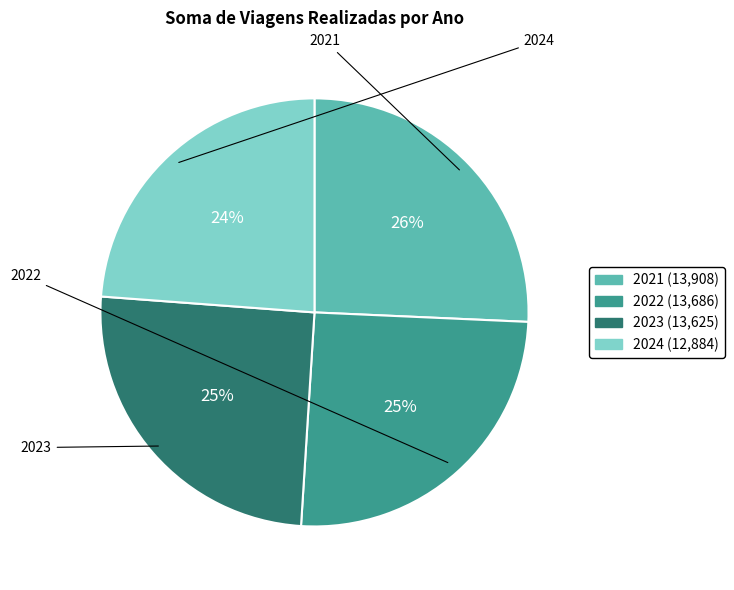

How many segments does this pie chart have?

4